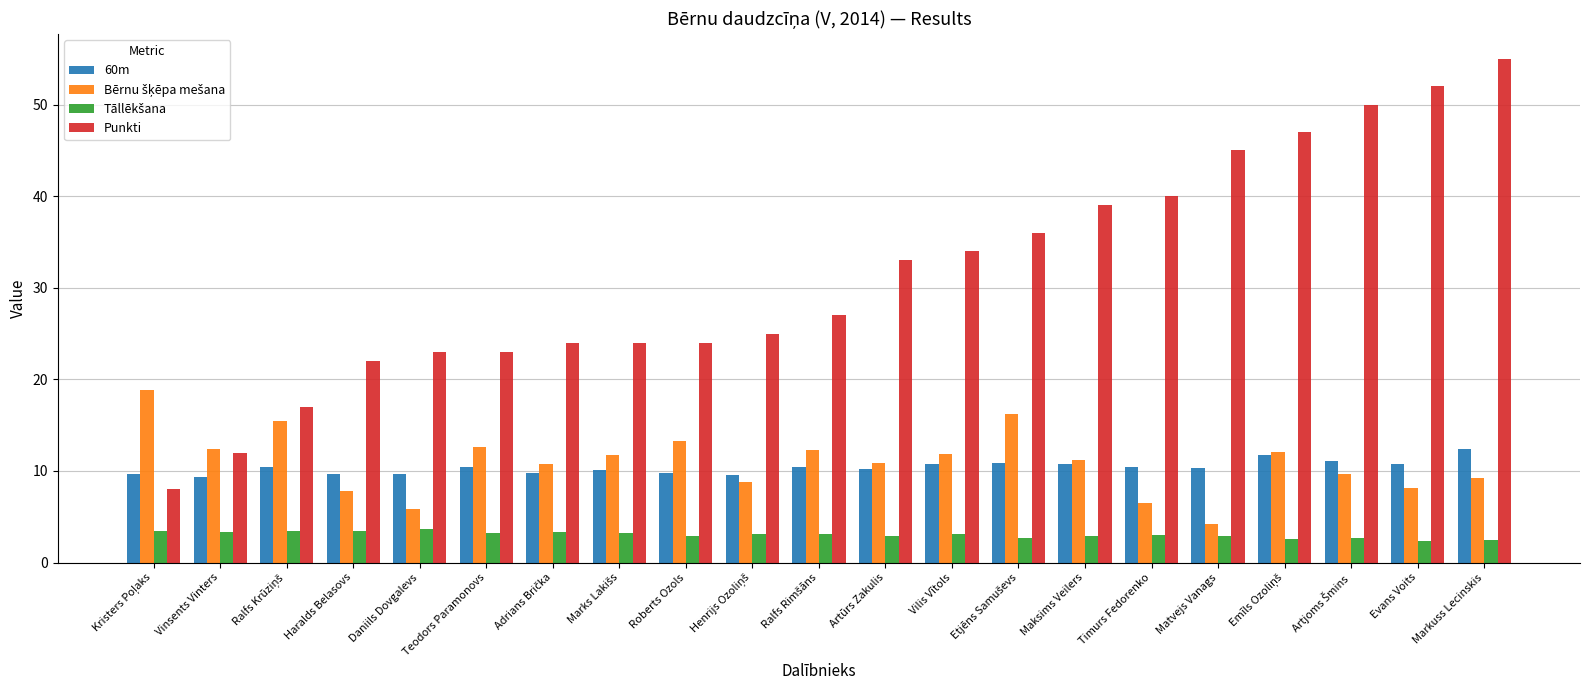

What is the smallest value displayed?

2.4